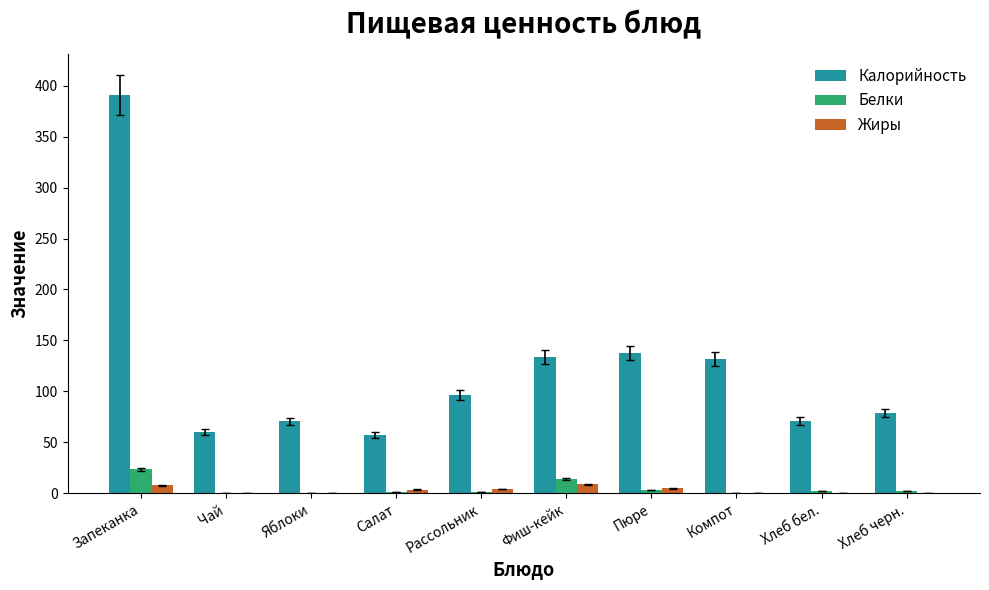

What is the sum of all Белки values?

49.6